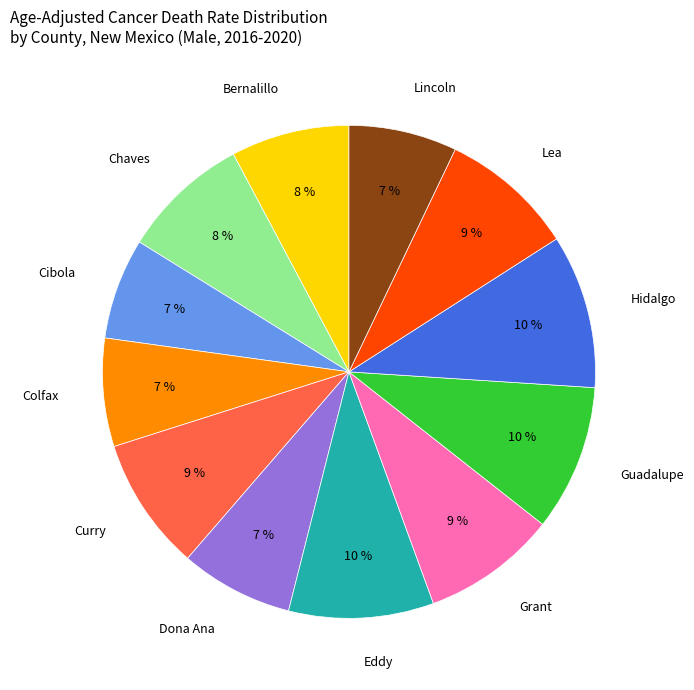

Combined, do Dona Ana and Chaves account for over 50%?

No